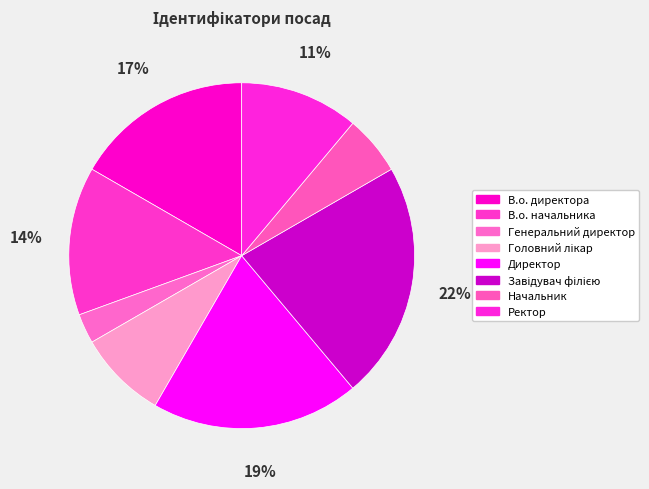

Rank the categories by value from highest to lowest.

Завідувач філією, Директор, В.о. директора, В.о. начальника, Ректор, Головний лікар, Начальник, Генеральний директор